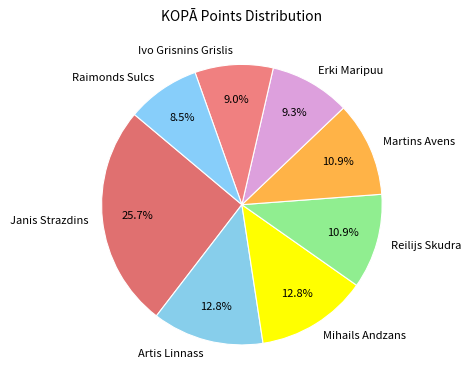

What percentage is the Erki Maripuu slice, to the nearest percent?

9%